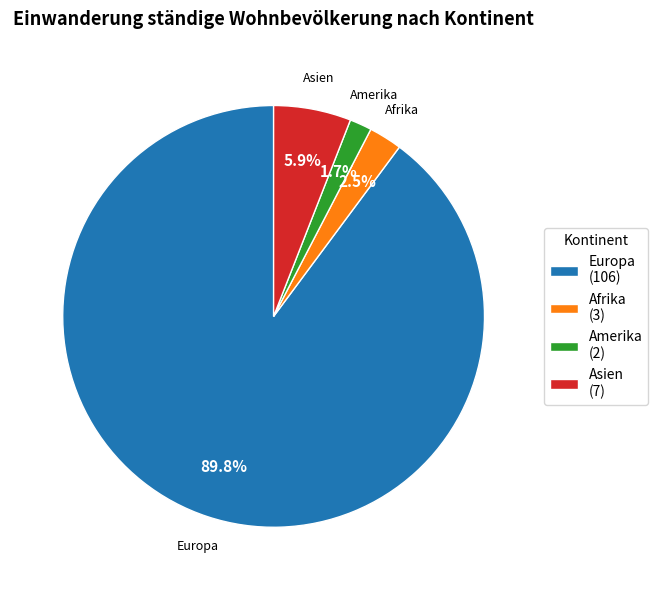

Rank the categories by value from lowest to highest.

Amerika, Afrika, Asien, Europa